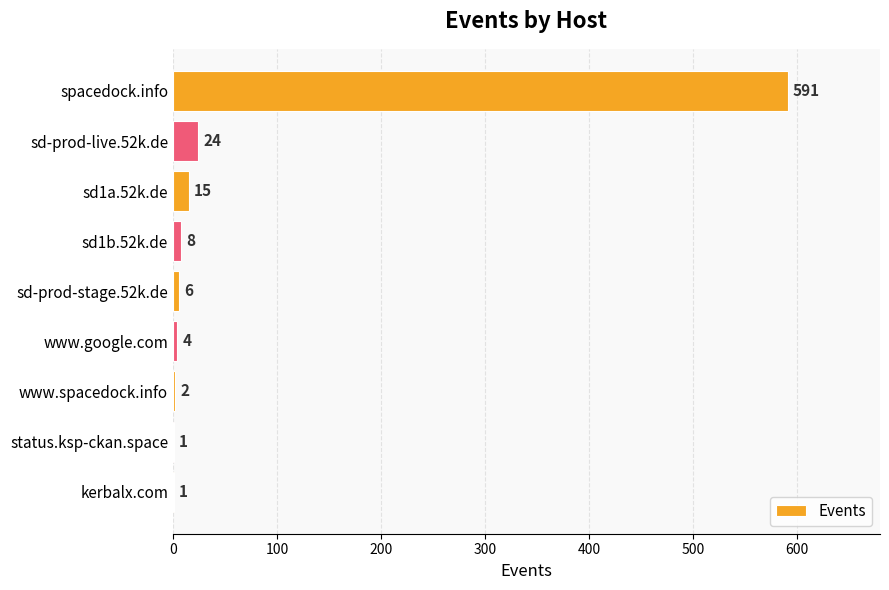

What is the sum of the values at sd1a.52k.de and sd-prod-live.52k.de?

39